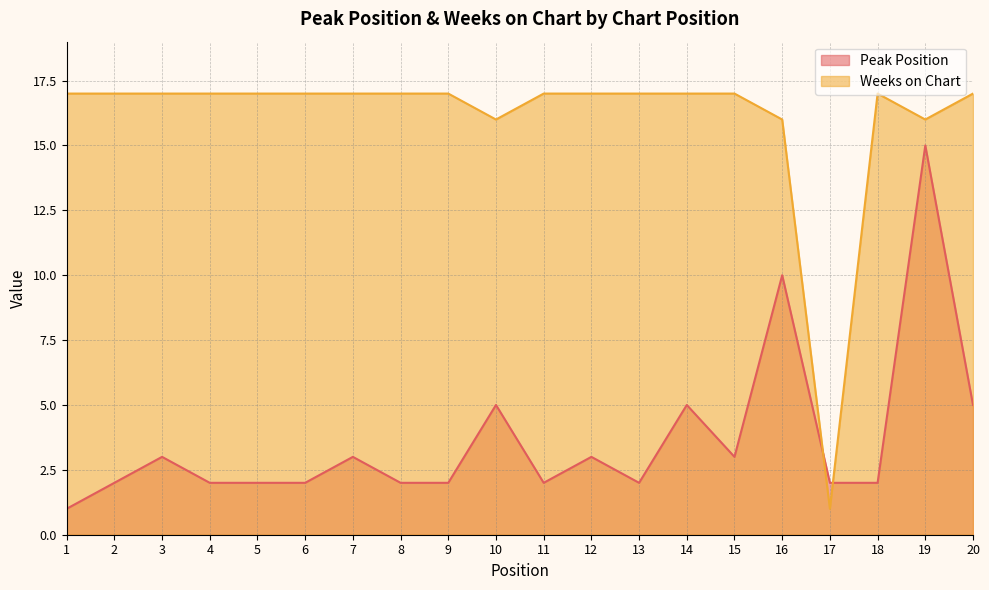

Which series has the largest range (max minus min)?

Weeks on Chart